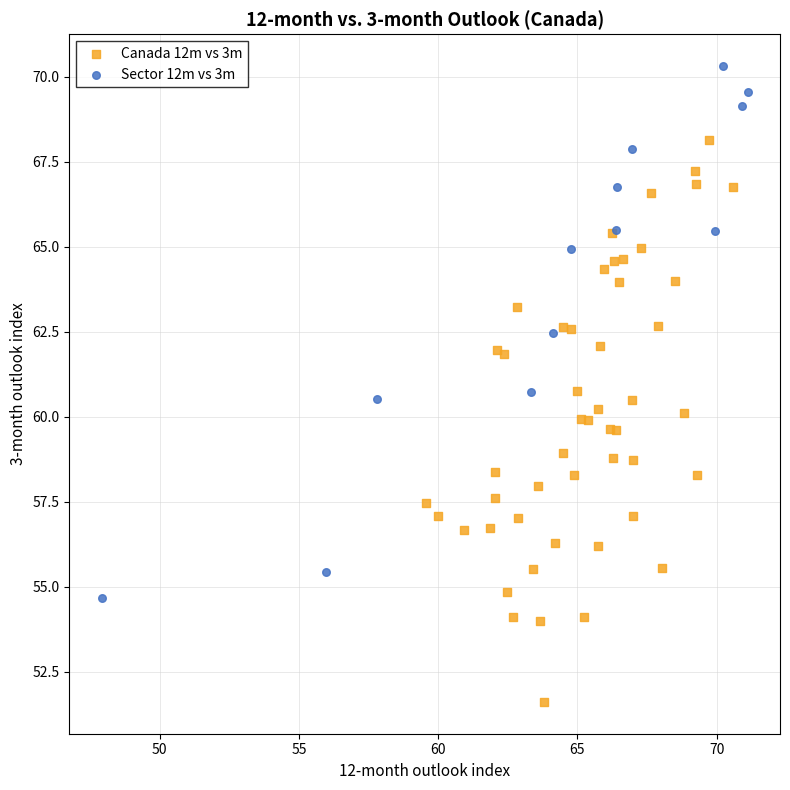

Which series contains the highest Y value?

Sector 12m vs 3m